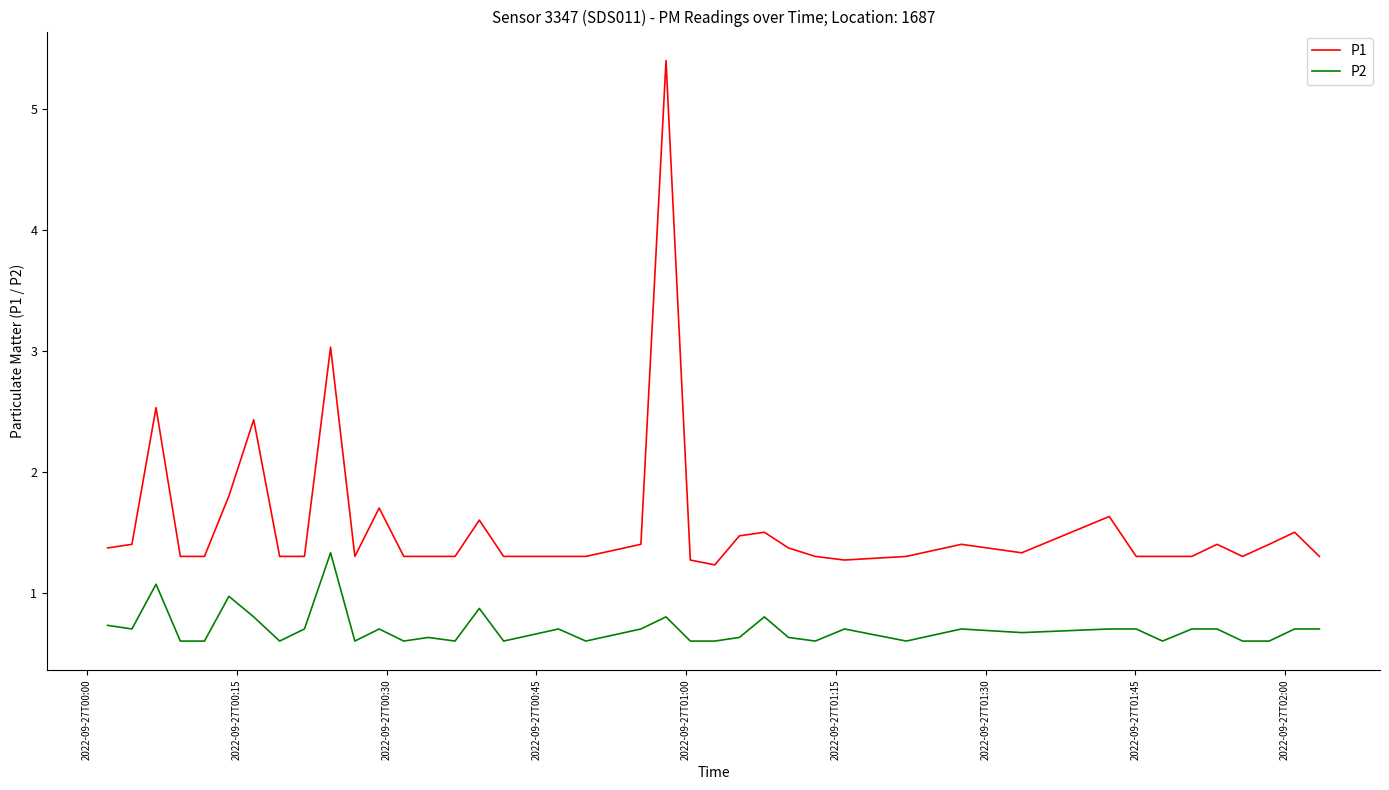

Rank the series by their average value, from lowest to highest.

P2, P1